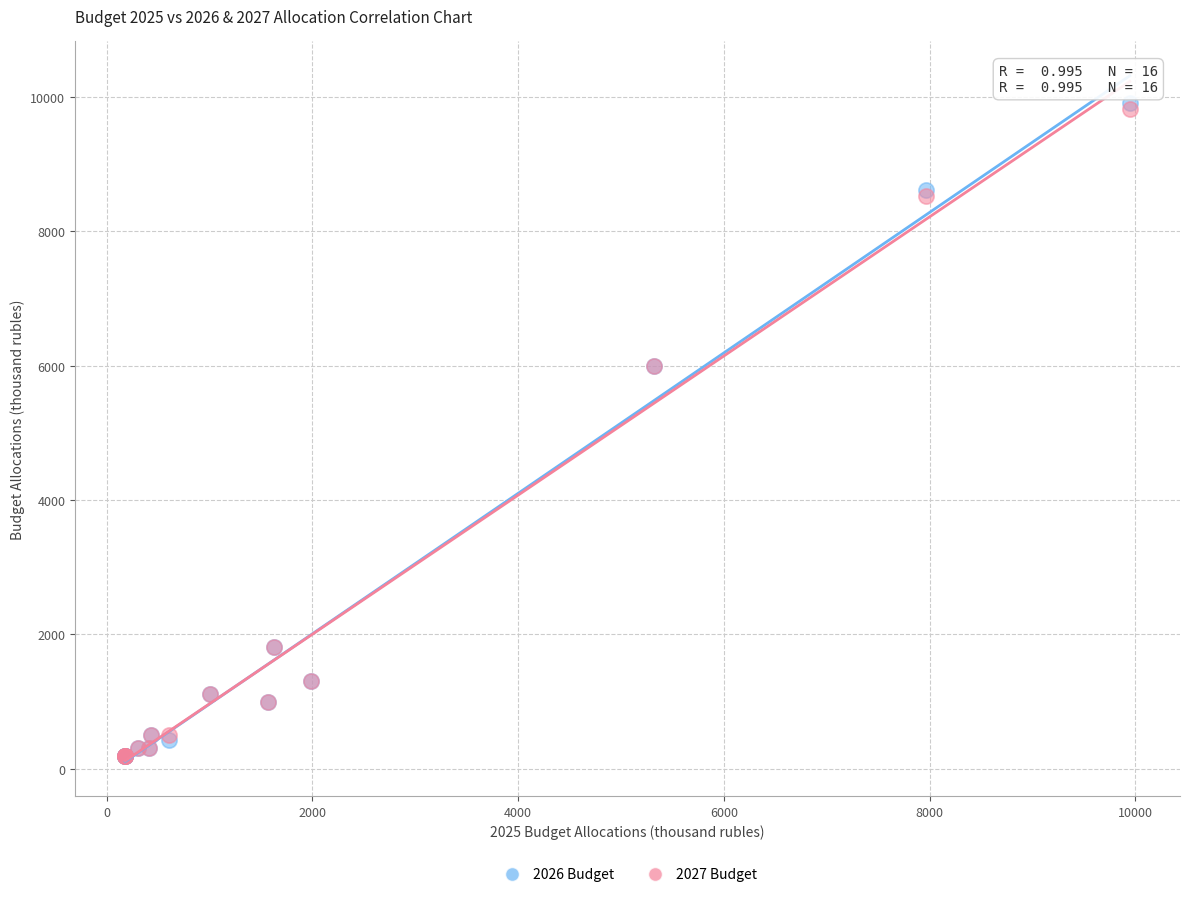

What are all the series names shown in the legend?

2026 Budget, 2027 Budget